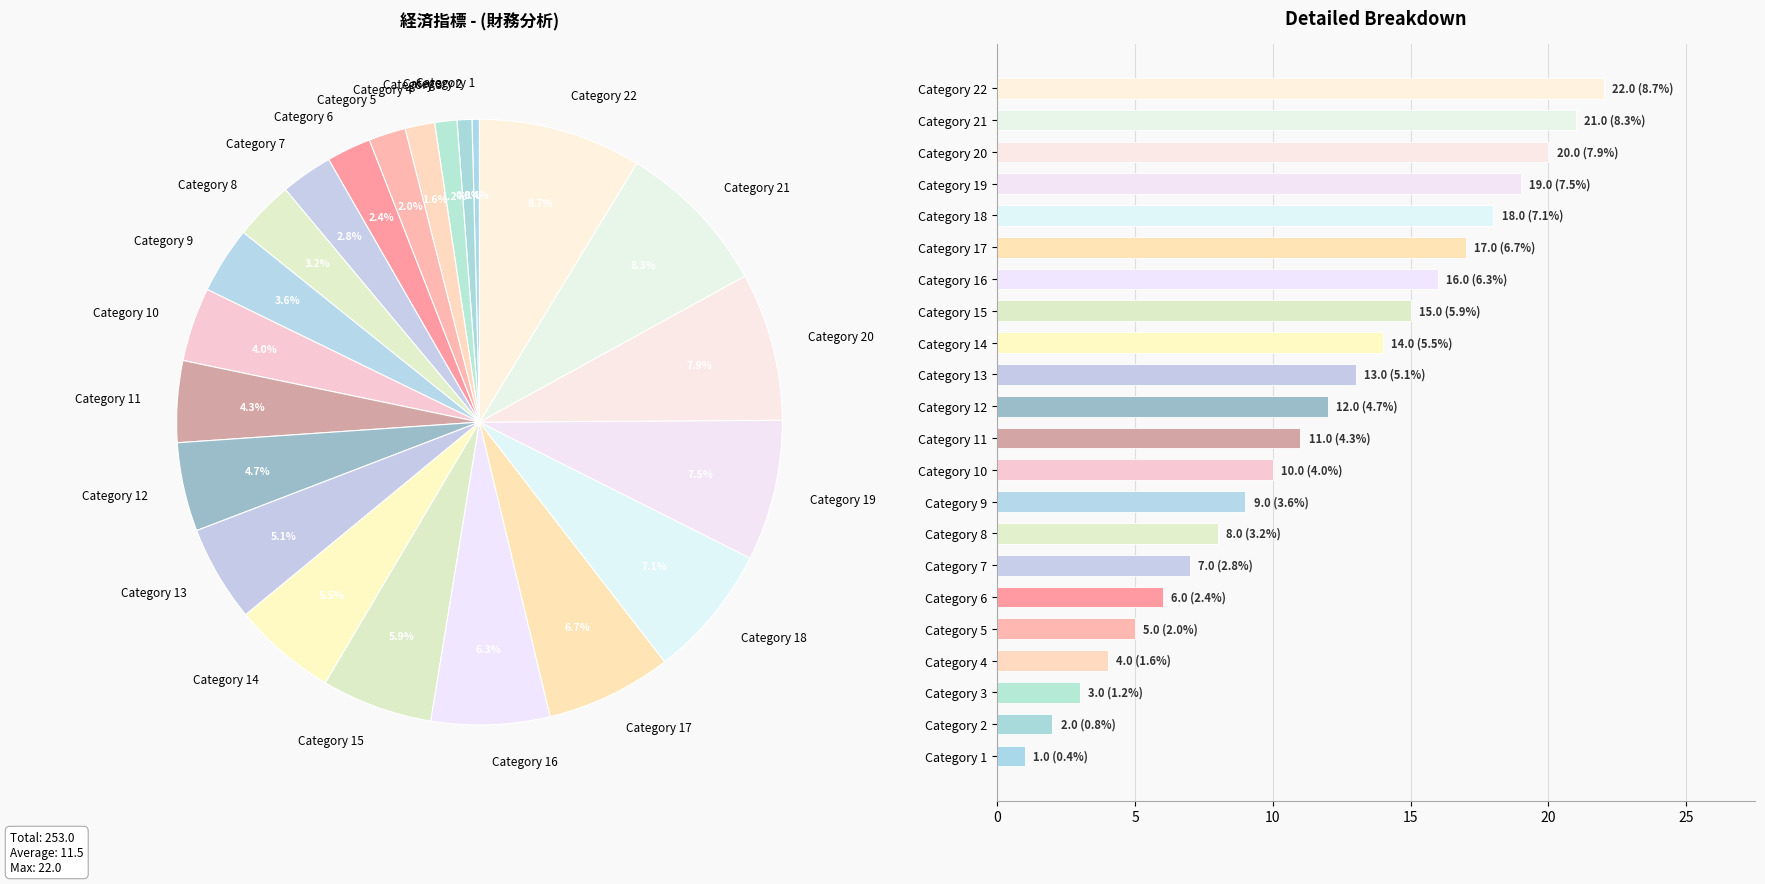

Which category has the highest value across all series?

Category 22